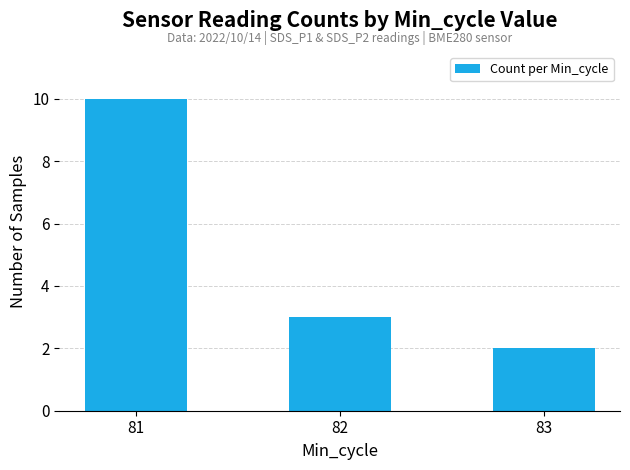

Rank the categories by value from highest to lowest.

81, 82, 83